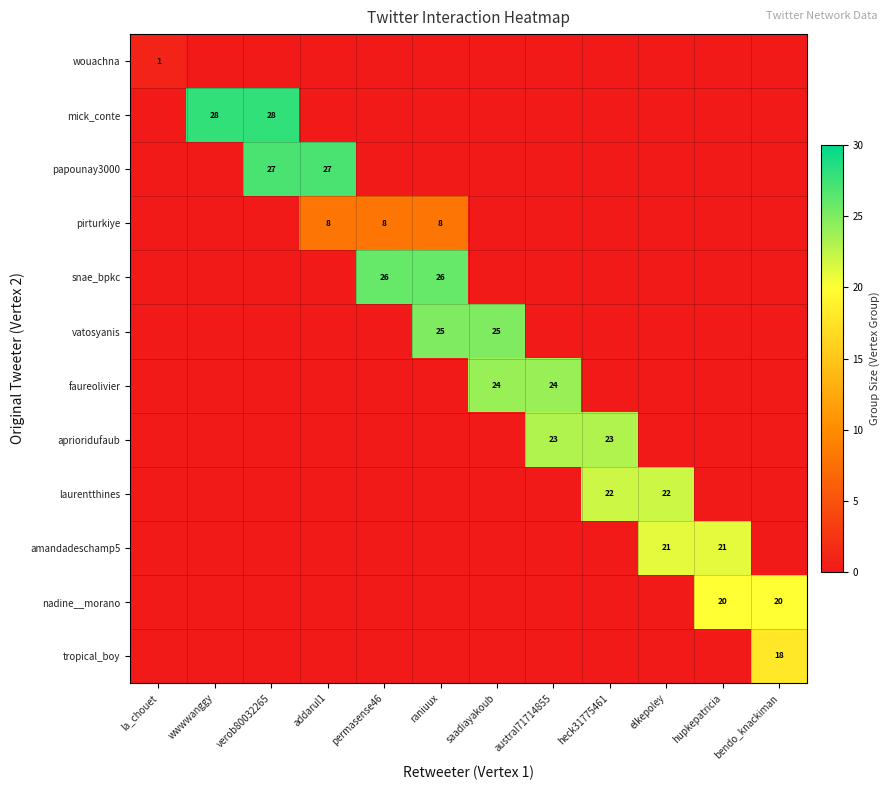

The laurentthines series shows 30 at heck31775461. True or false?

False